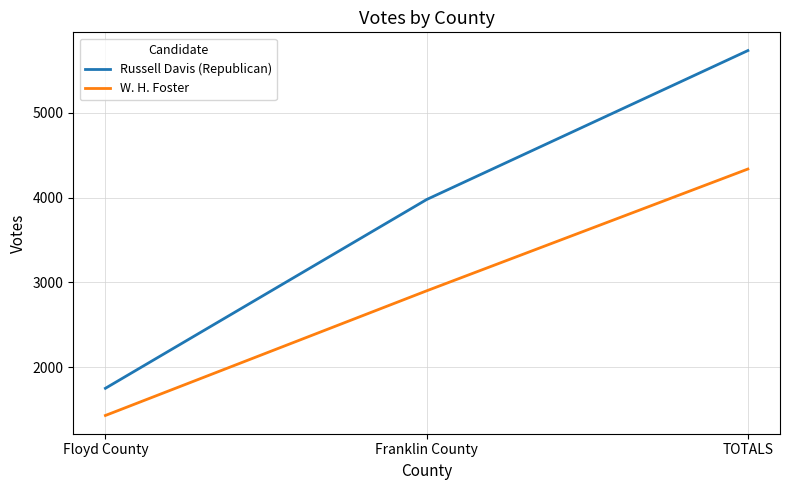

The W. H. Foster series shows 2902 at Franklin County. True or false?

True